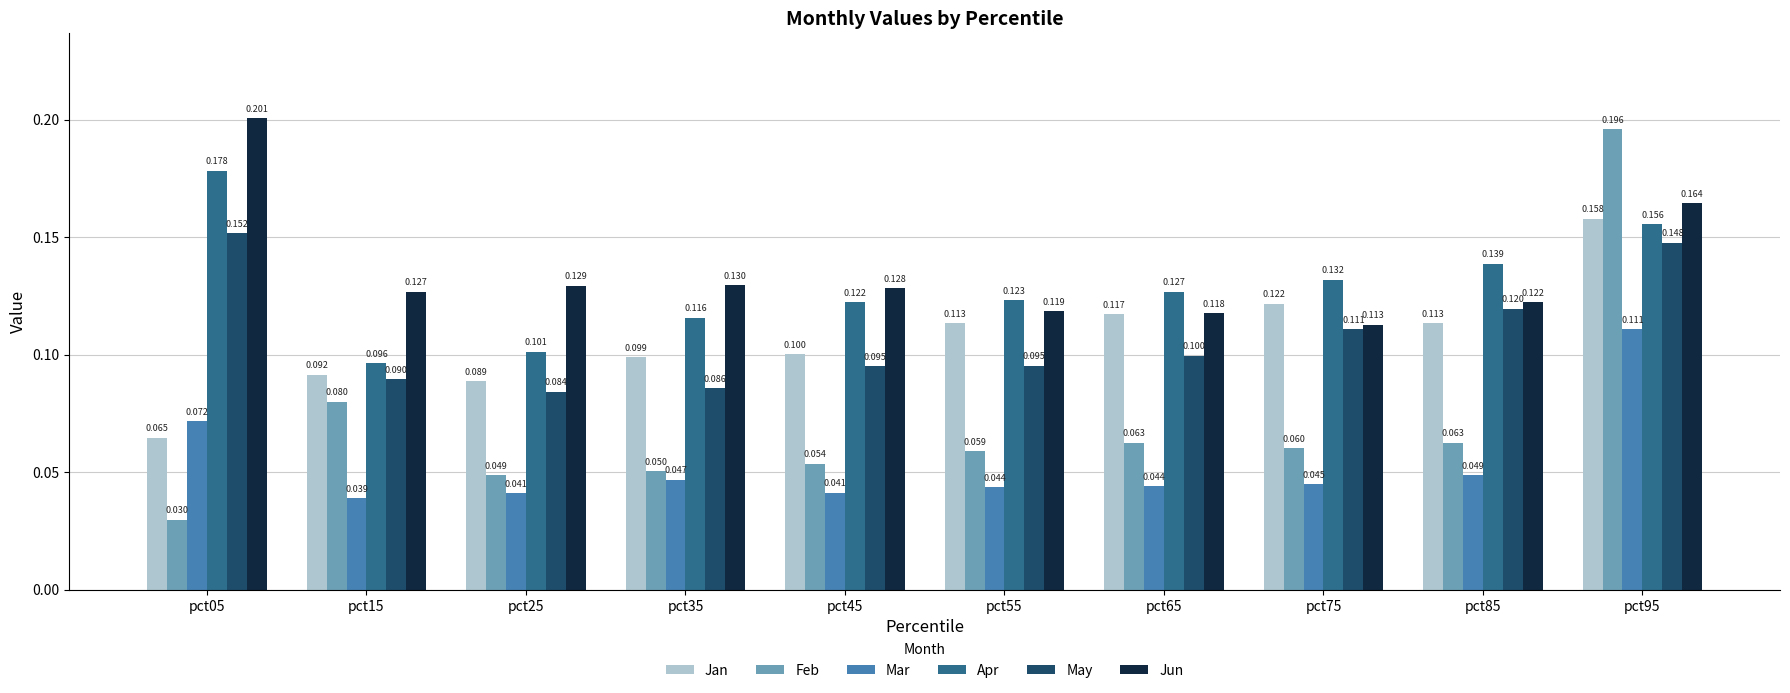

How many distinct data groups are displayed?

6